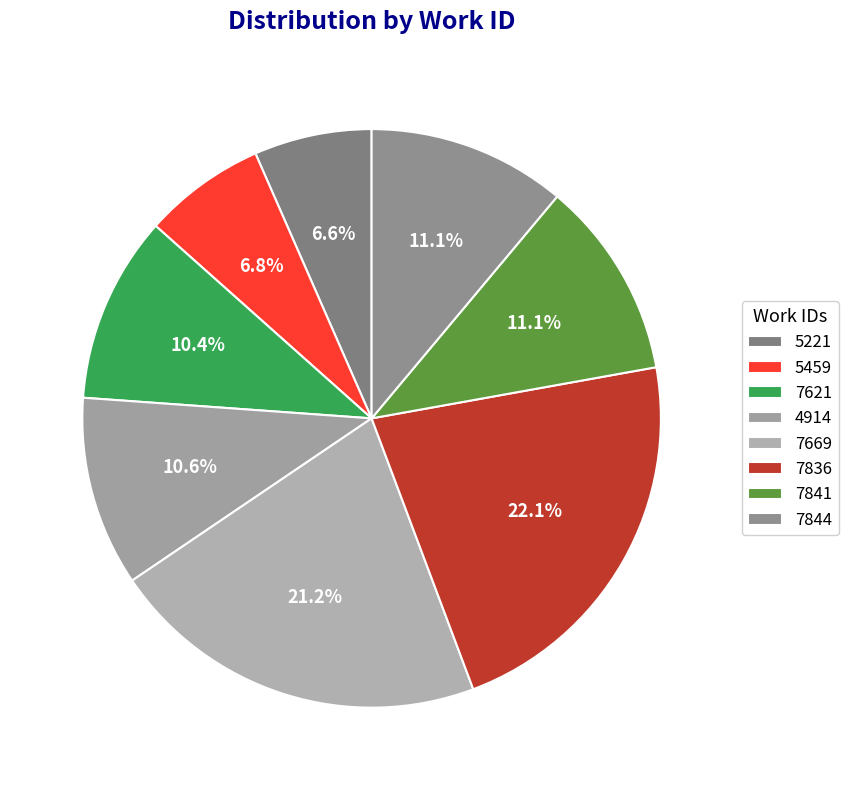

Does 5459 represent more than half of the total?

No